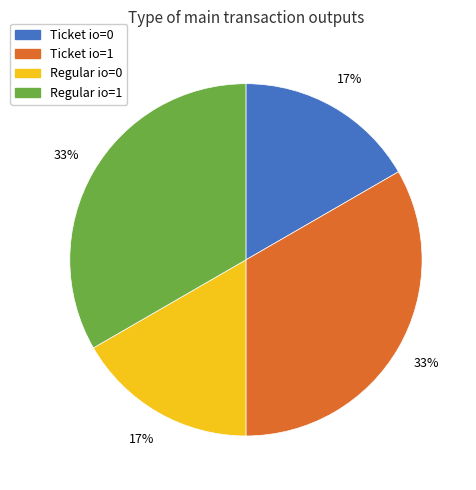

Is there a majority slice in this chart?

No